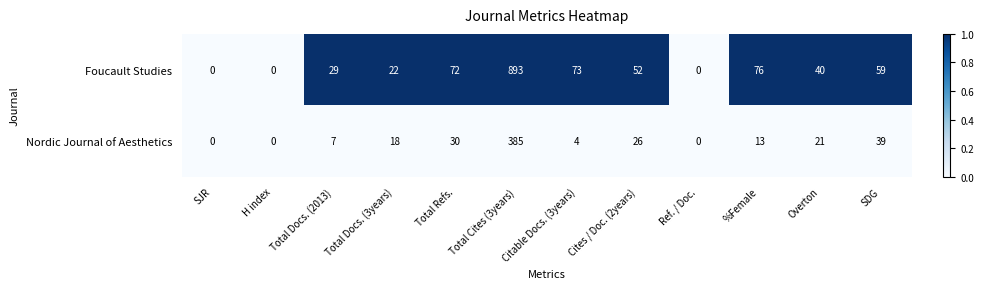

What is the difference between the maximum and minimum values in the Nordic Journal of Aesthetics series?

385